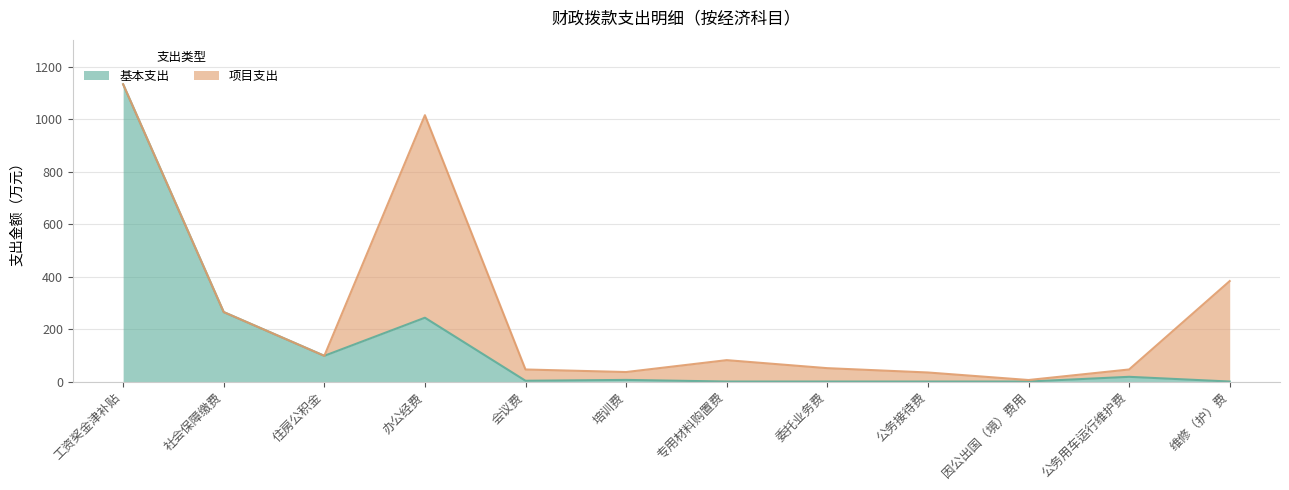

Which has a higher value, 公务接待费 or 社会保障缴费?

社会保障缴费